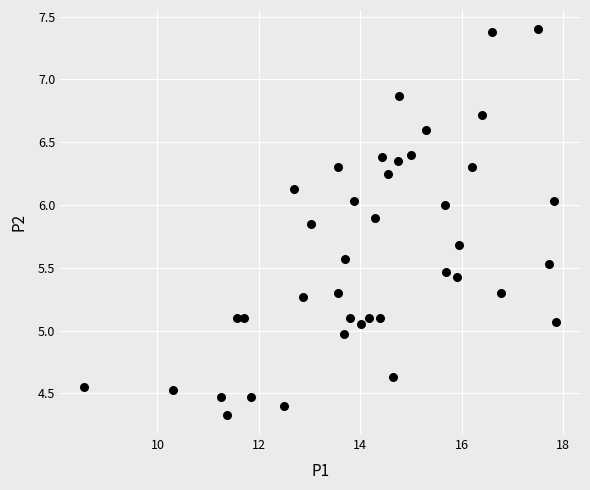

What is the range of Y values (max minus min)?

3.1